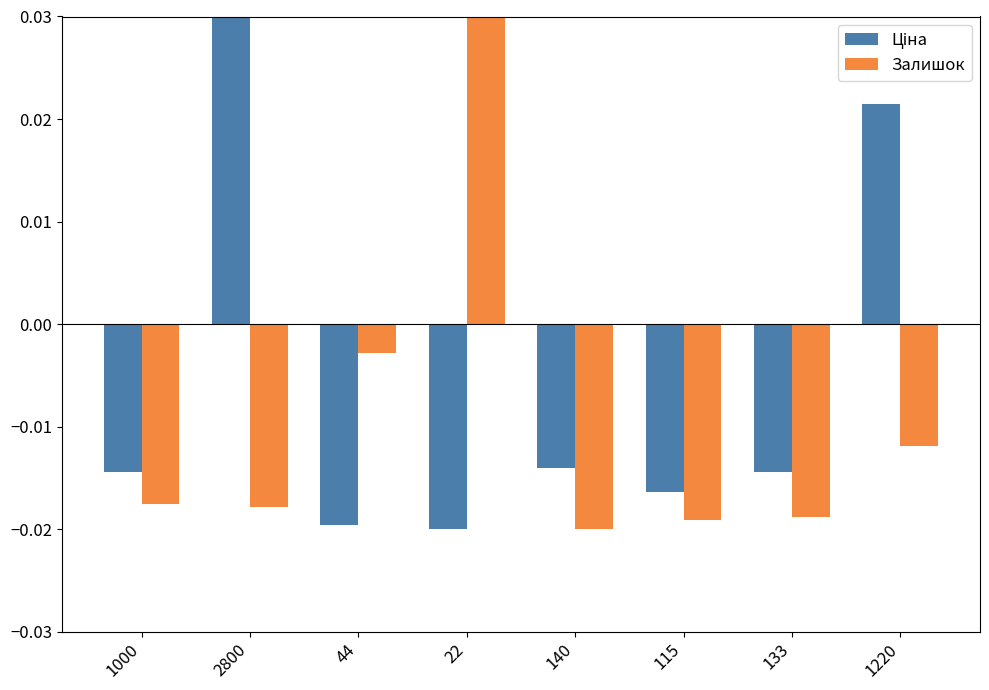

Where does the Залишок series first go above 0?

22